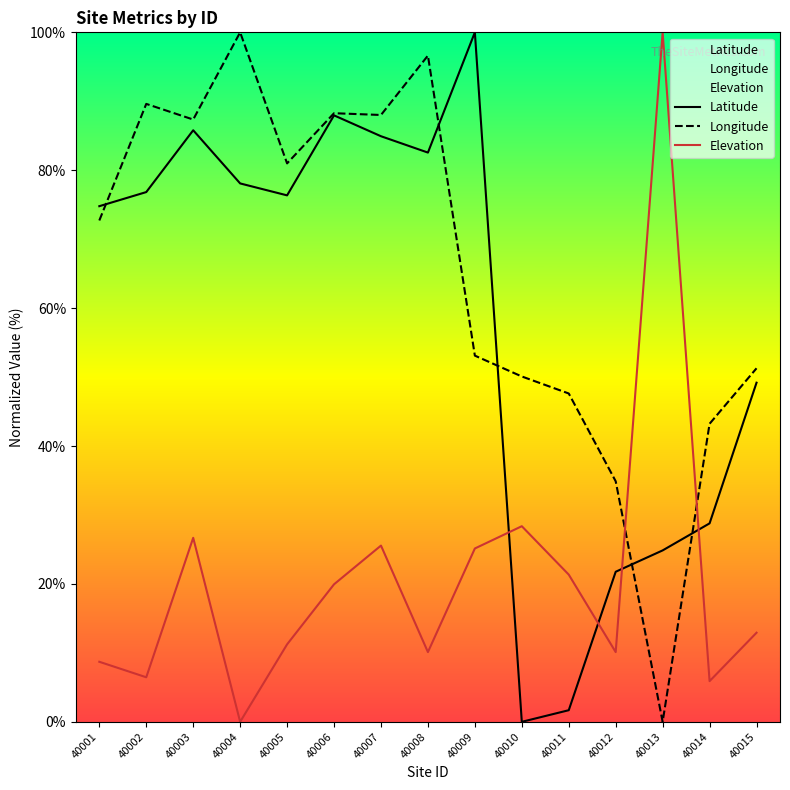

How many times do Latitude and Longitude cross each other?

5